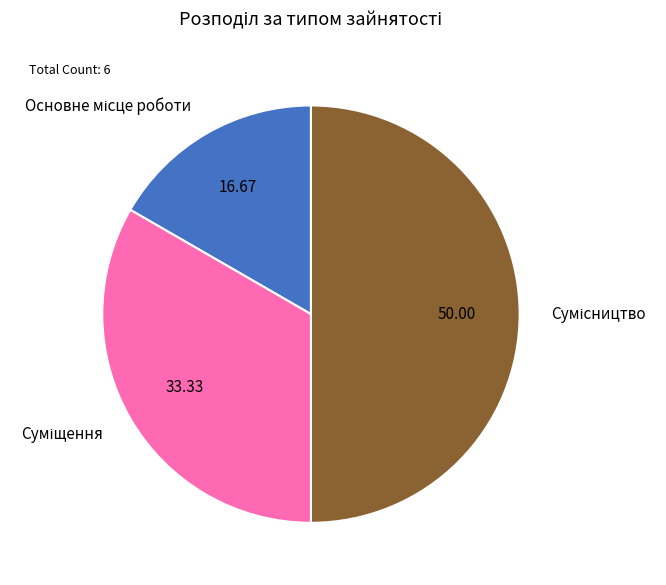

Count the number of slices in the pie.

3